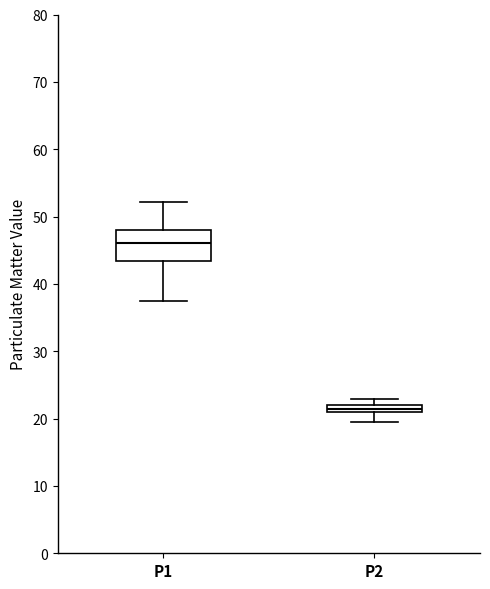

Which box is the tallest, from its lower edge to its upper edge?

P1